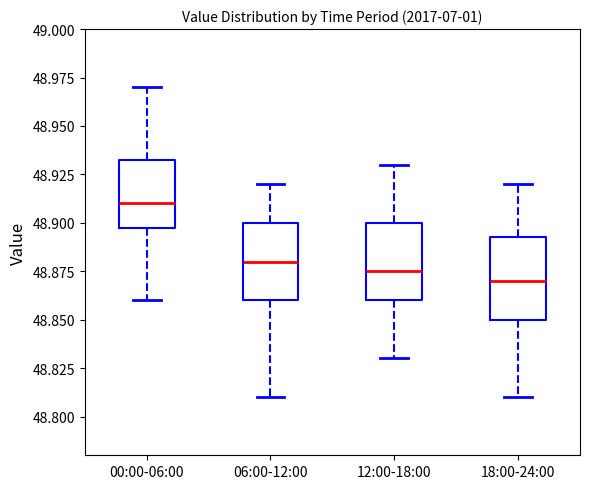

Which box has the lowest median line?

18:00-24:00